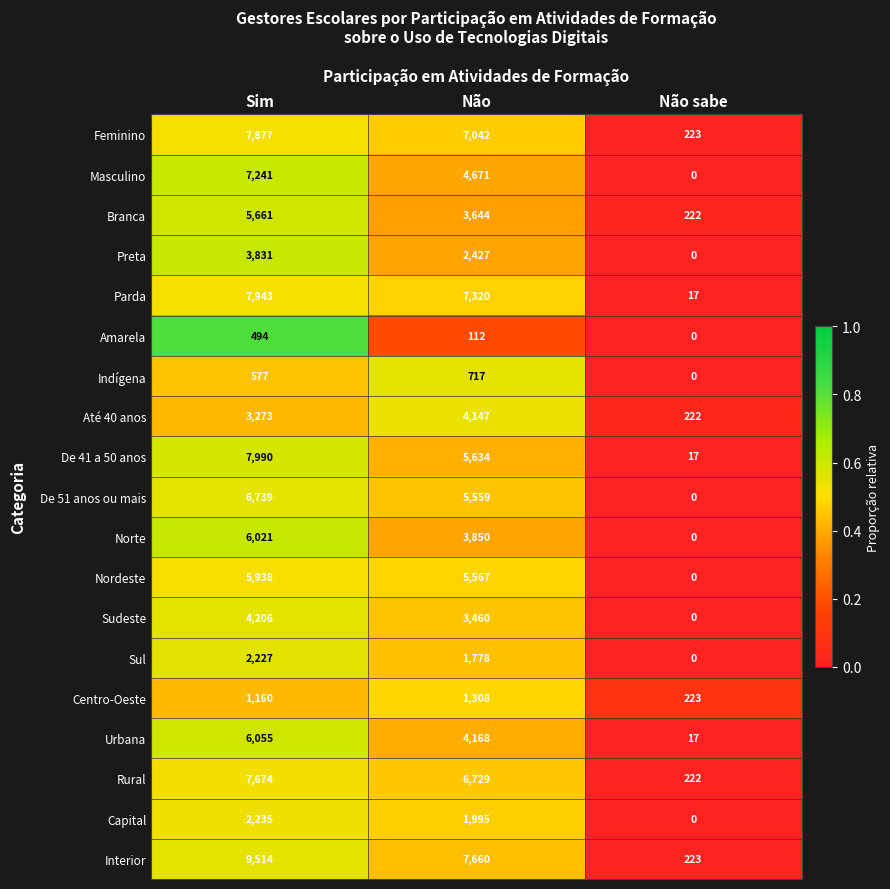

At which label is Parda closest to 3980?

Não